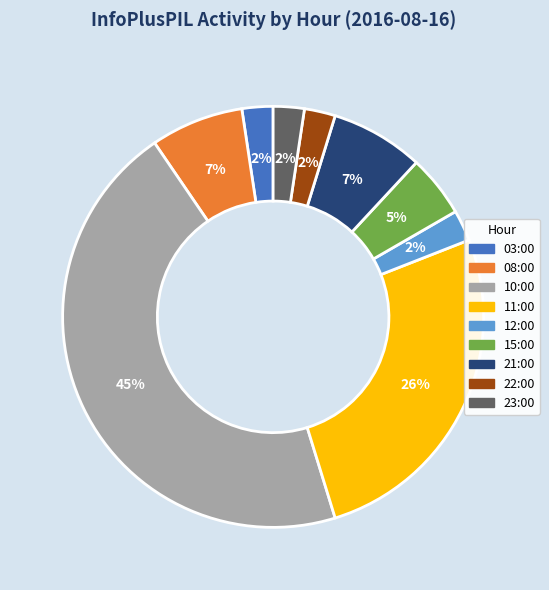

Which slice is the largest?

10:00